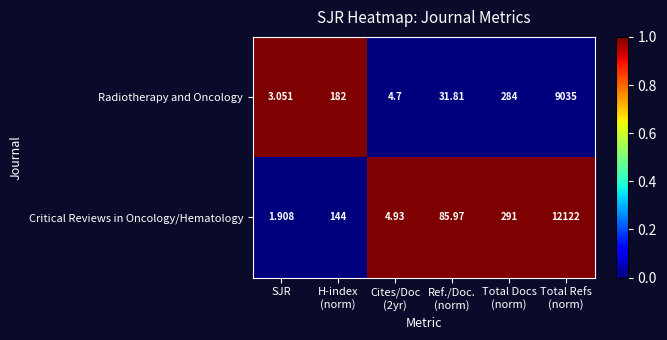

At SJR, list the series in order from largest to smallest.

Radiotherapy and Oncology, Critical Reviews in Oncology/Hematology